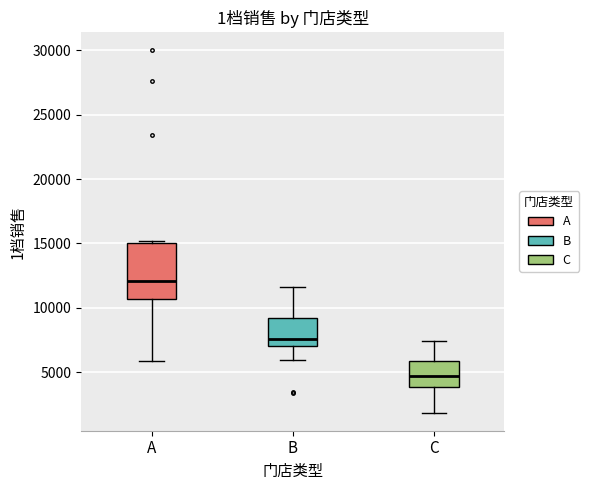

Reading left to right, transcribe this box plot: for each box, give where its median line is, the range the box spans, and where its two whiskers end, as read against the y-axis. The values are not printed on the chart, so give them approximately, as read against the axis.

A: median 12000, box 10500 to 15000, whiskers 6000 to 15000 (just above the box's upper edge)
B: median 7500, box 7000 to 9000, whiskers 6000 to 11500
C: median 4500, box 4000 to 6000, whiskers 2000 to 7500